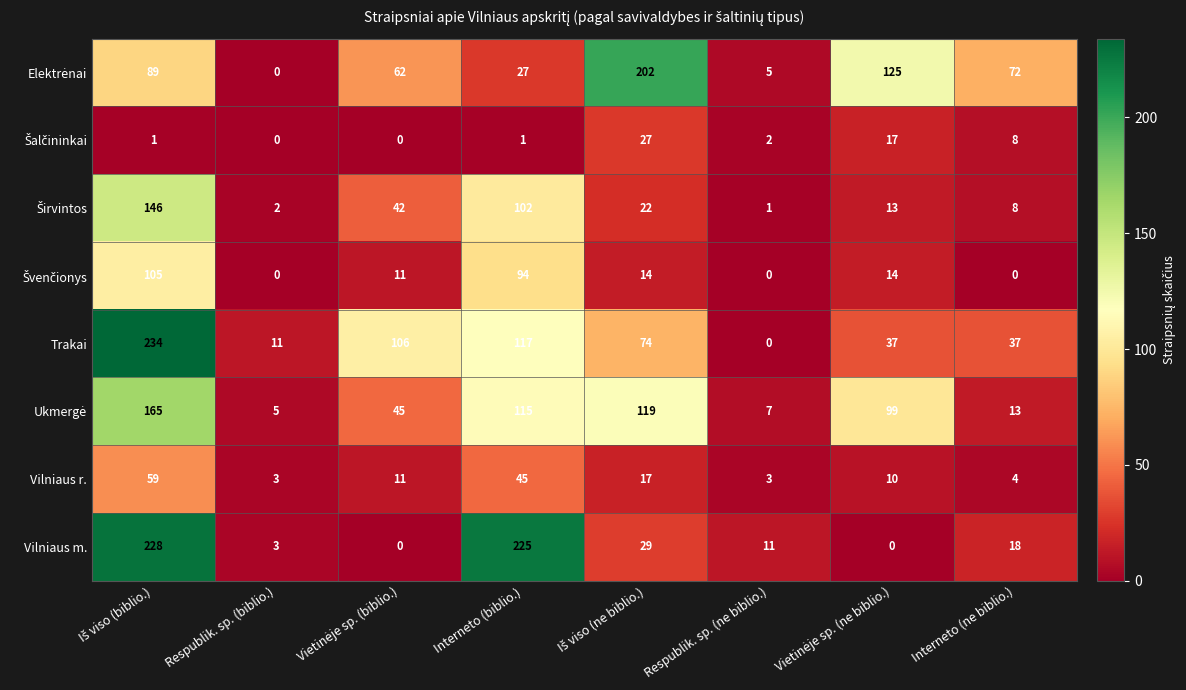

Count the number of categories in the chart.

8